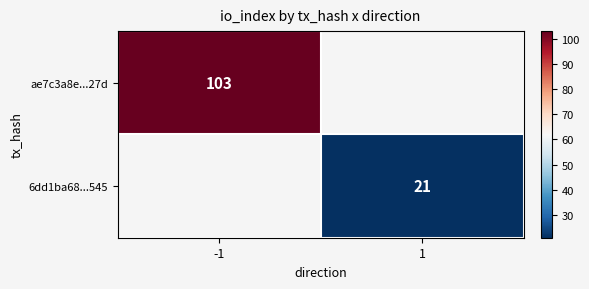

The value of 6dd1ba68...545 at 1 is 21. True or false?

True